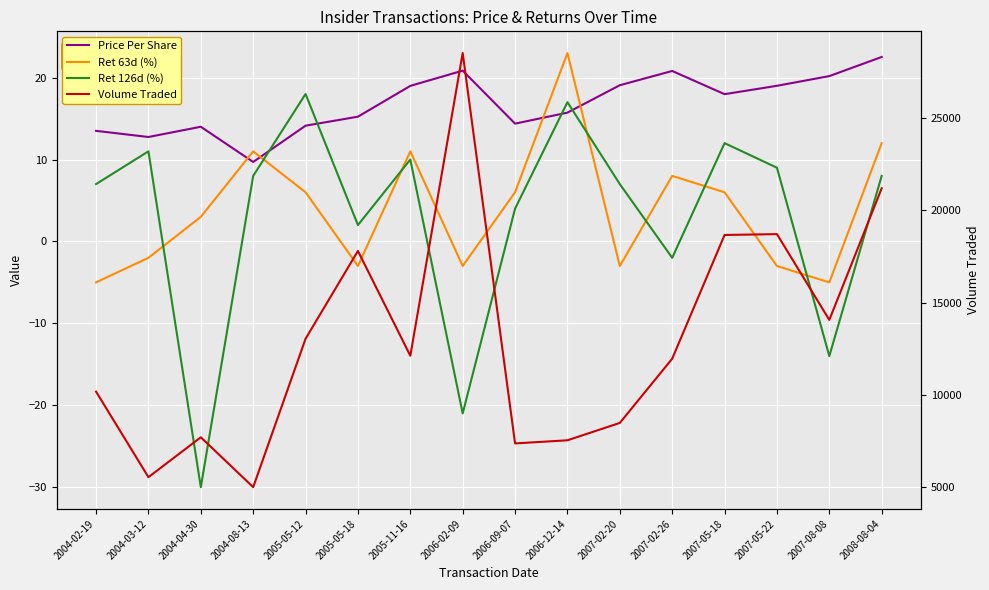

At which label is Ret 63d (%) closest to 9?

2007-02-26